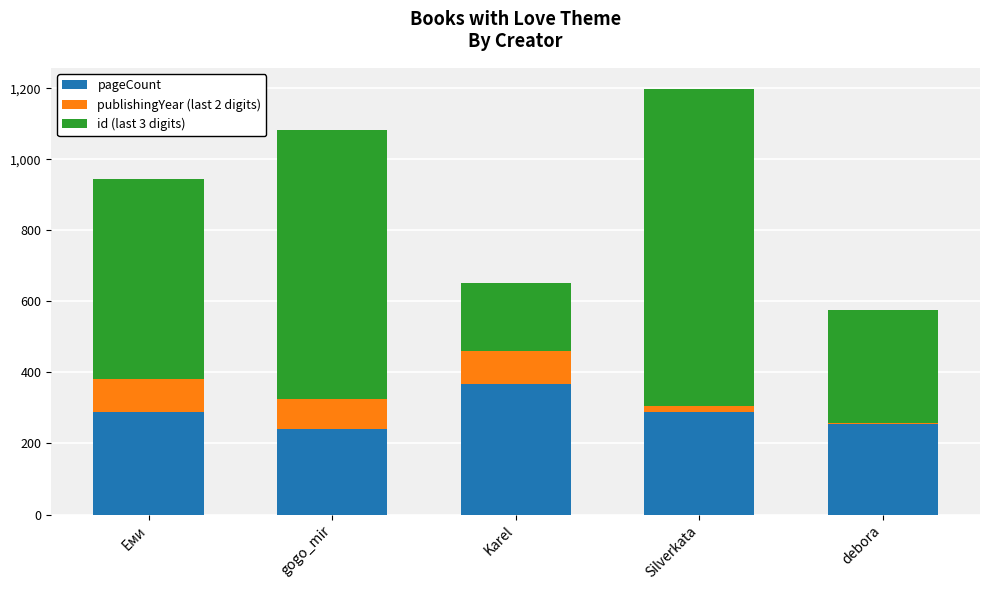

Are the bars grouped side by side (vs. stacked)?

No